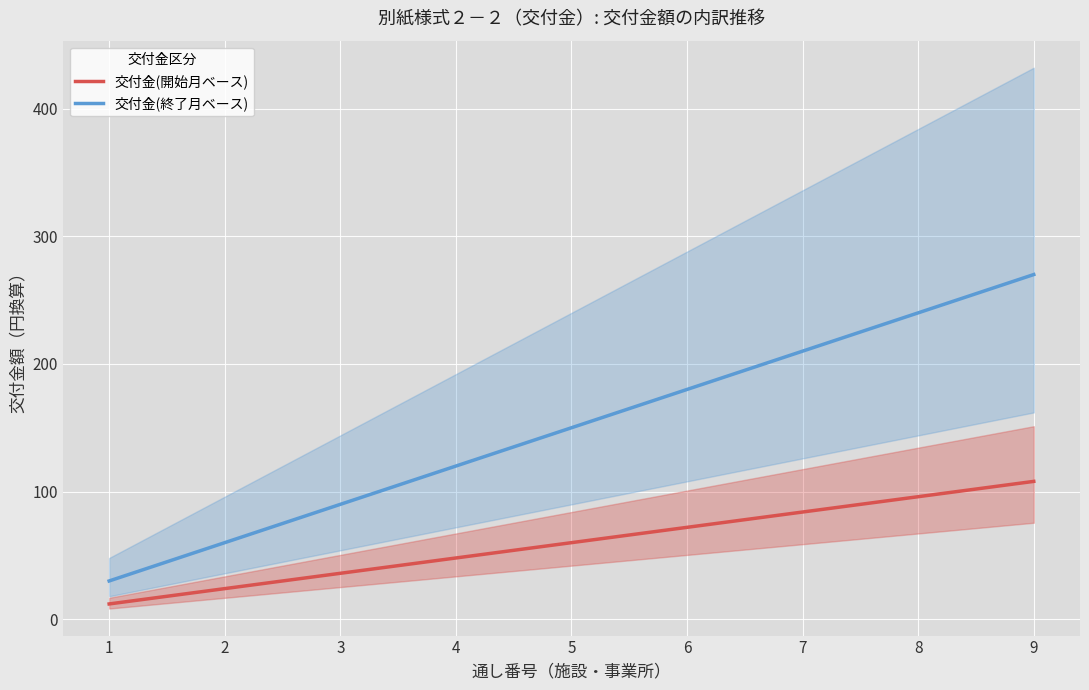

What is the difference between the highest and lowest values at 8?

144